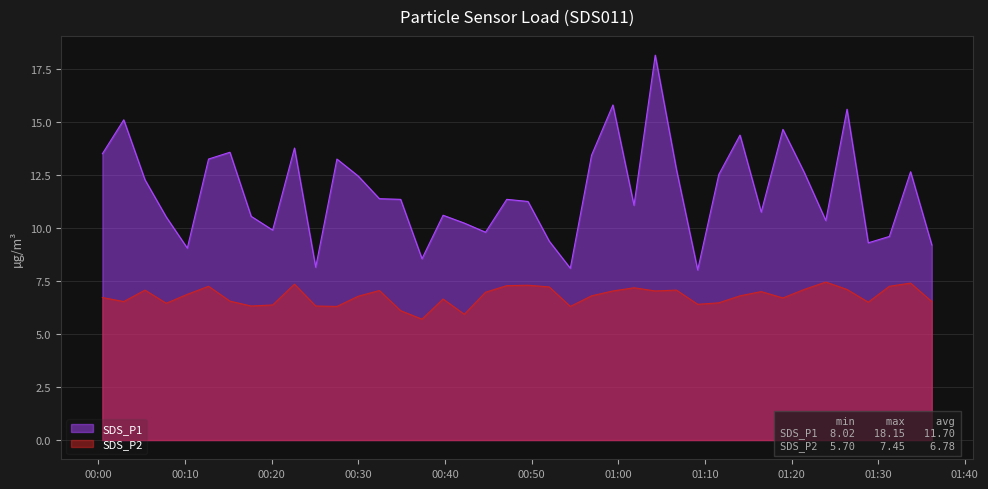

Reading left to right, what are all the values shown in this chart?

SDS_P1: 13.5	15.1	12.3	10.5	9.1	13.2	13.6	10.6	9.9	13.8	8.2	13.2	12.4	11.4	11.3	8.6	10.6	10.2	9.8	11.3	11.2	9.4	8.1	13.4	15.8	11.1	18.1	12.8	8.0	12.5	14.4	10.8	14.7	12.6	10.3	15.6	9.3	9.6	12.7	9.2
SDS_P2: 6.7	6.5	7.1	6.5	6.9	7.2	6.5	6.3	6.4	7.3	6.3	6.3	6.8	7.0	6.1	5.7	6.7	5.9	7.0	7.3	7.3	7.2	6.3	6.8	7.0	7.2	7.0	7.1	6.4	6.5	6.8	7.0	6.7	7.1	7.5	7.1	6.5	7.2	7.4	6.5